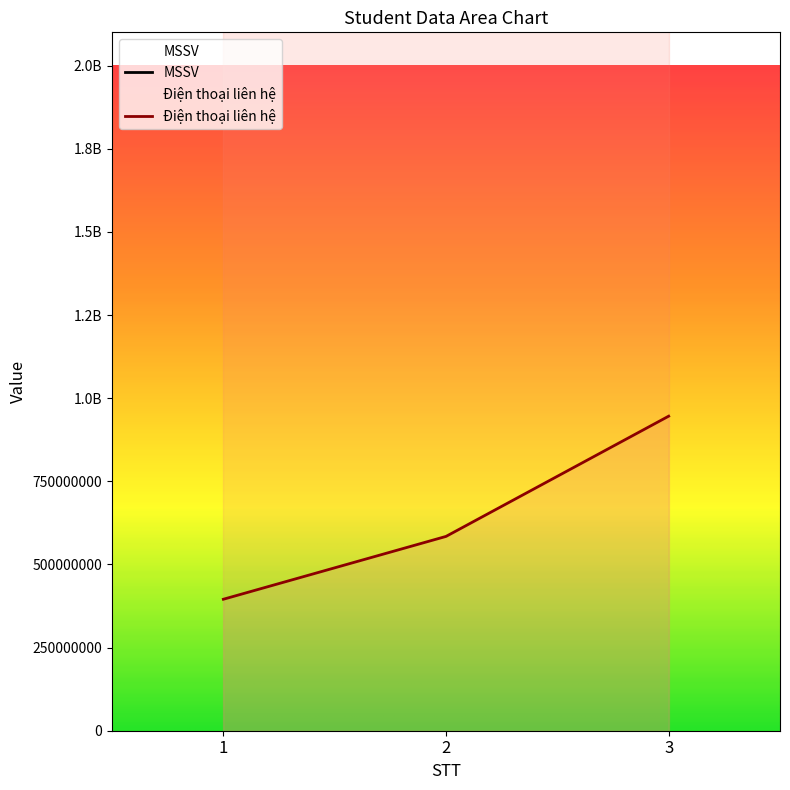

Which series has the largest range (max minus min)?

Điện thoại liên hệ